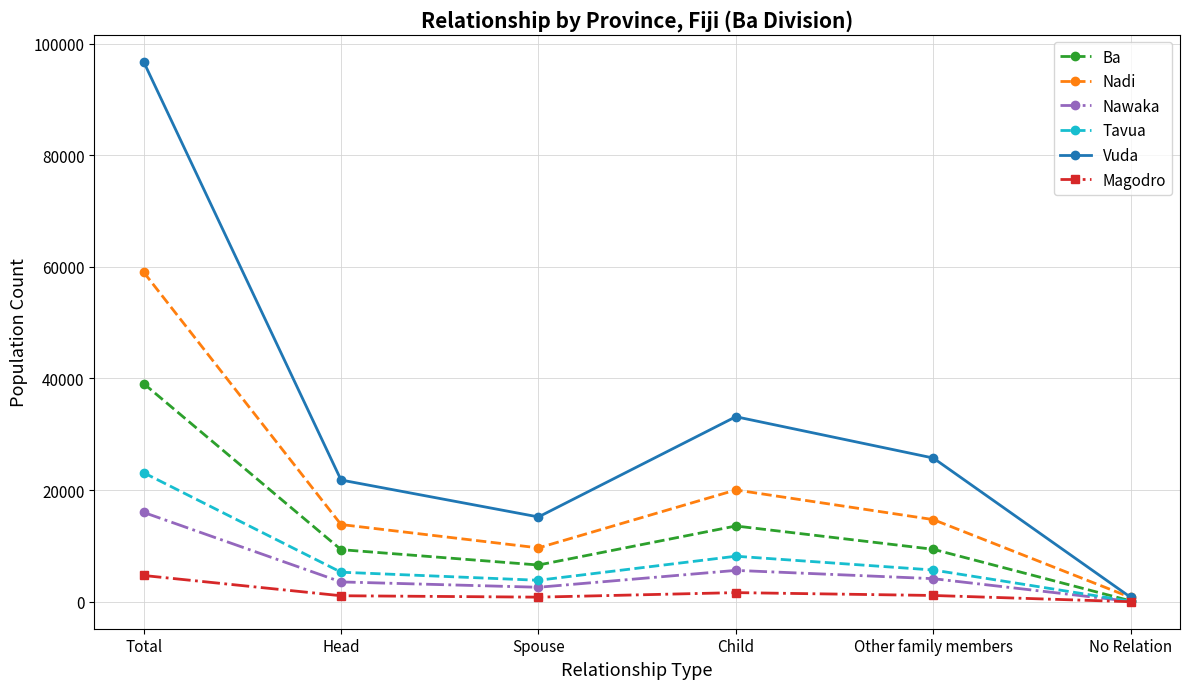

At which category is the sum across all series the highest?

Total